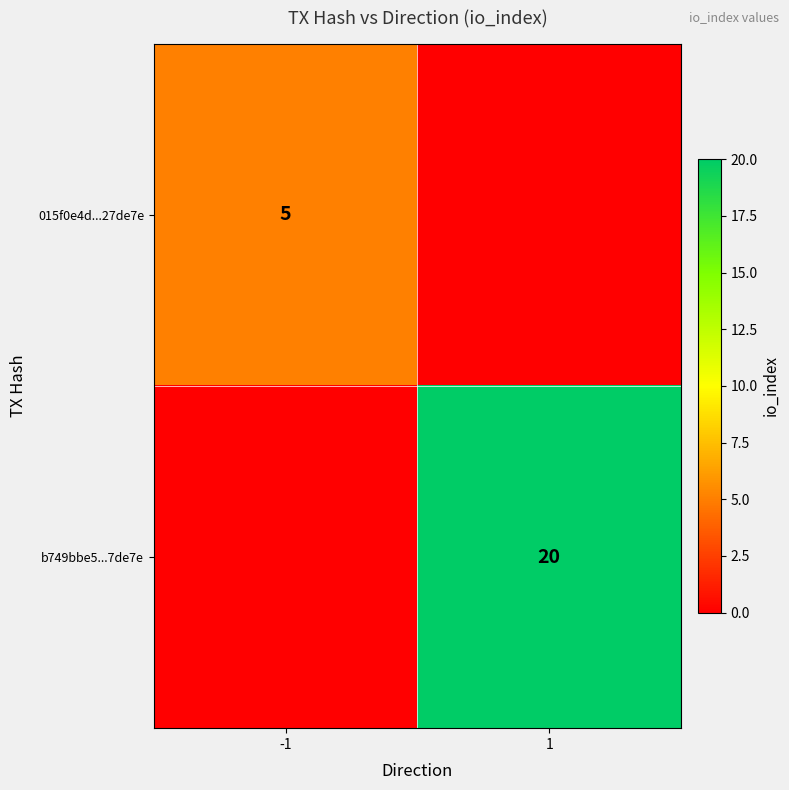

The b749bbe5...7de7e series shows 20 at 1. True or false?

True